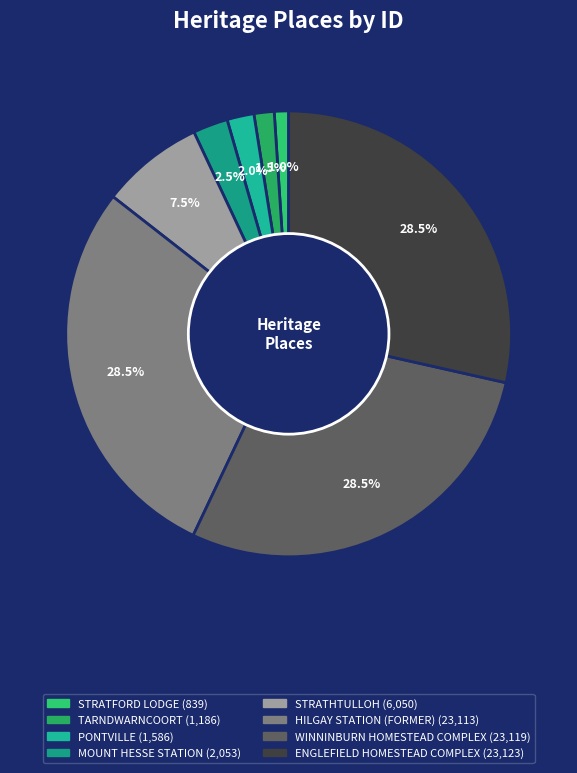

To the nearest percent, what portion does WINNINBURN HOMESTEAD COMPLEX represent?

29%